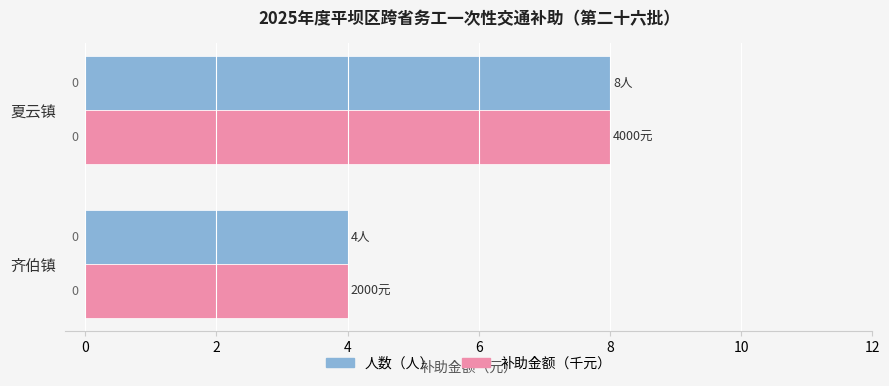

Reading left to right, what are all the values shown in this chart?

人数（人）: 4	8
补助金额（千元）: 4	8